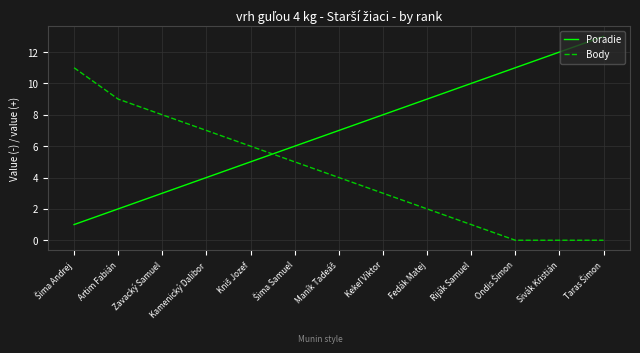

What position from the left is Zavacký Samuel?

3